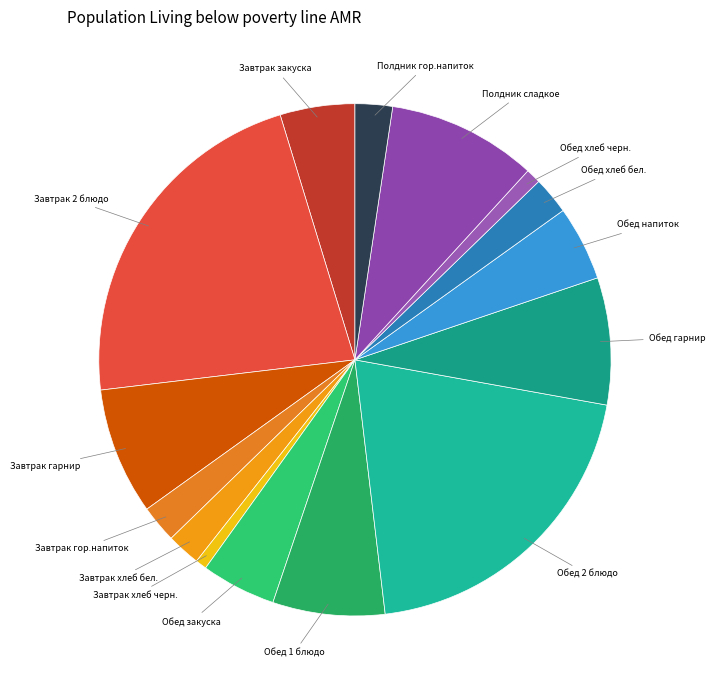

Do Обед закуска and Завтрак хлеб черн. together represent more than half of the pie?

No